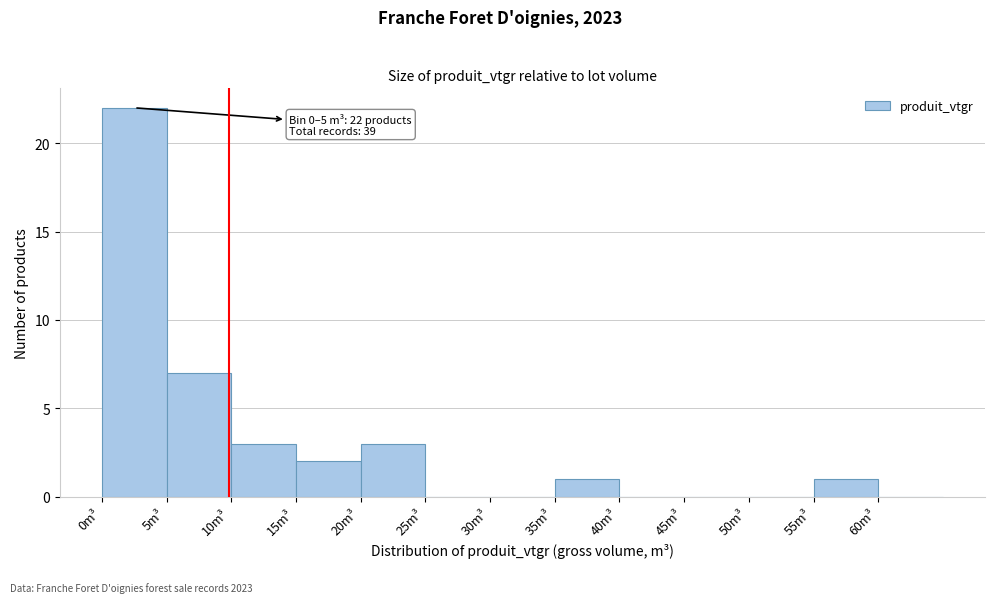

Over which range of the x-axis is the bar tallest?

0 to 5